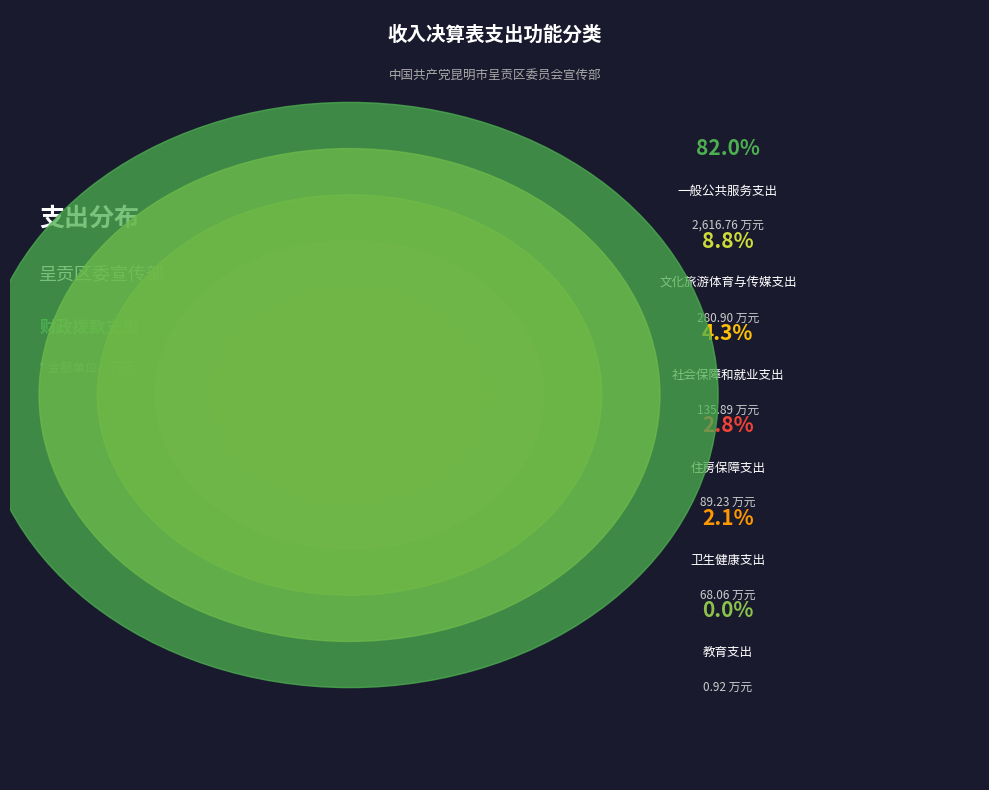

Combined, what portion of the pie is 文化旅游体育与传媒支出 and 教育支出?

8.8%